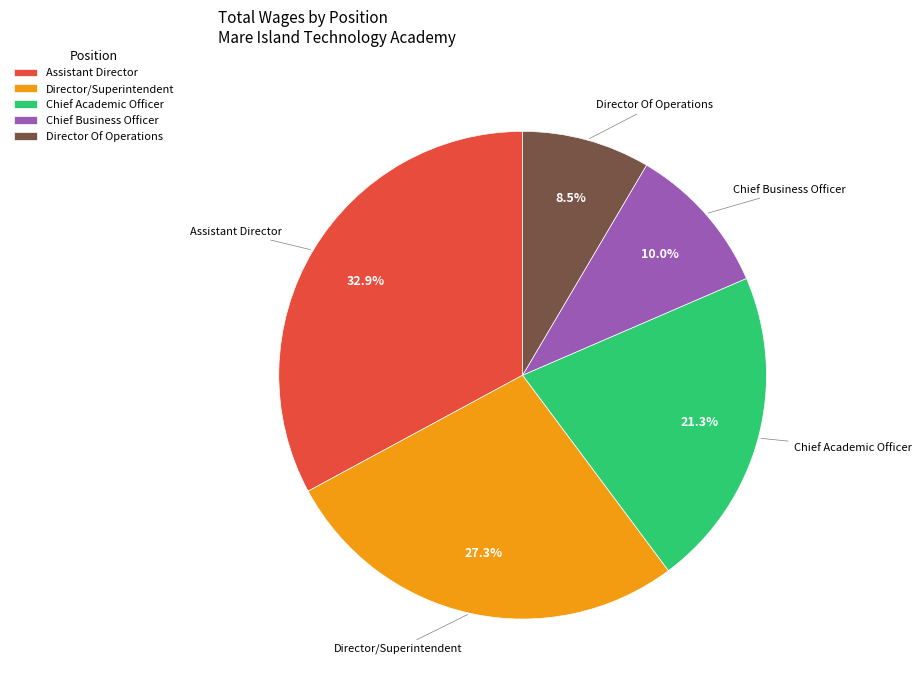

Which category has the smallest portion of the pie?

Director Of Operations